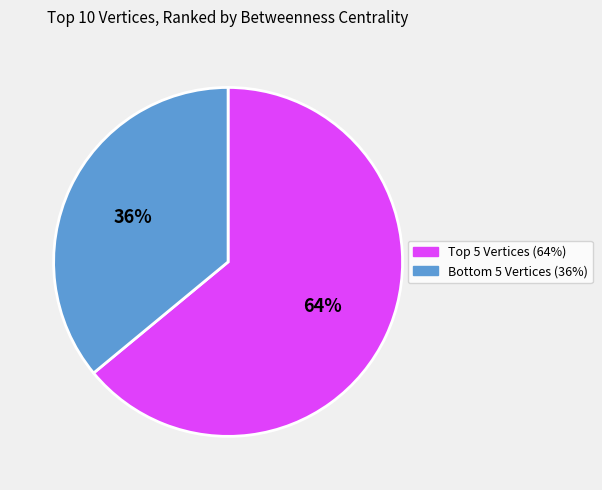

To the nearest percent, what is the difference between the largest and smallest slice percentages?

28%